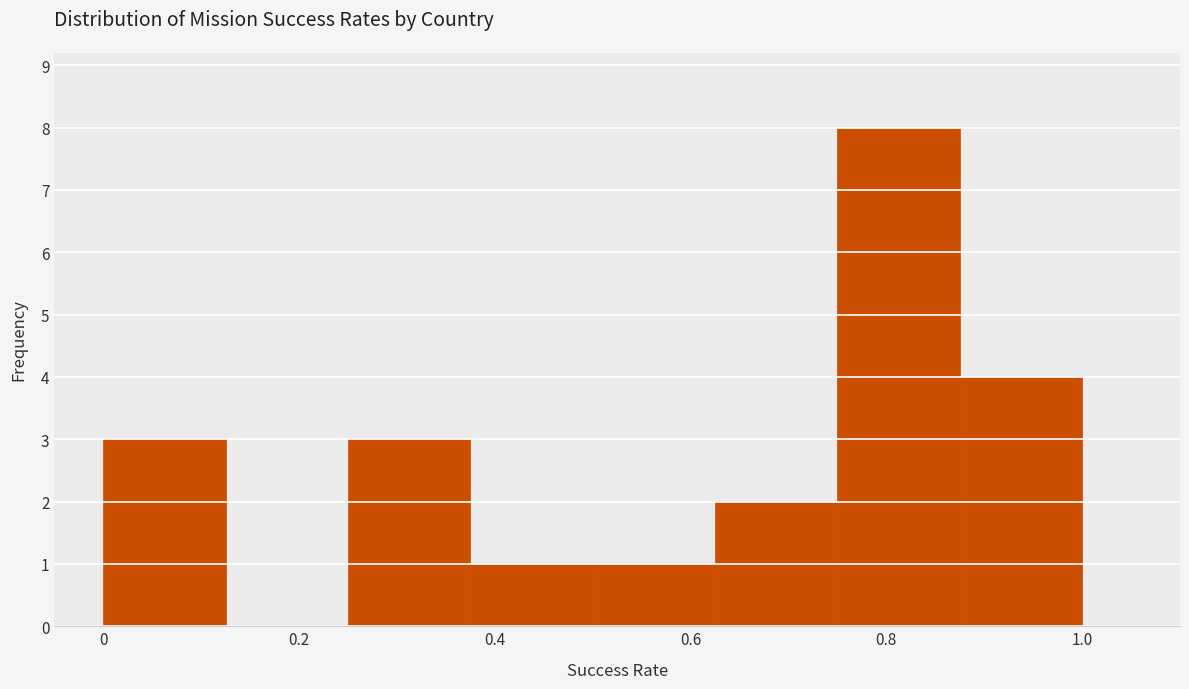

Over which range of the x-axis is the bar tallest?

0.750 to 0.875